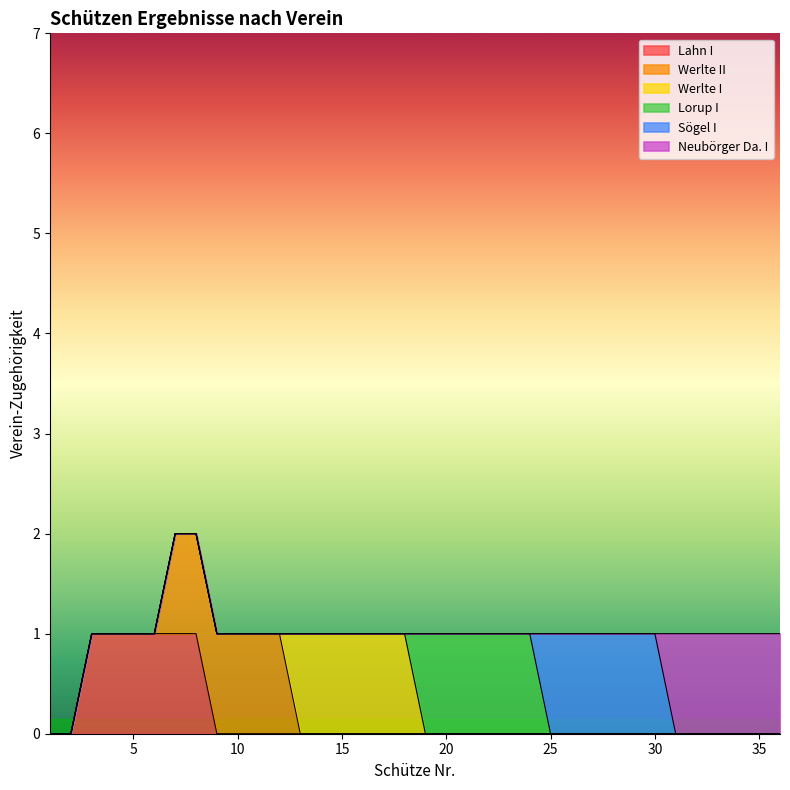

Where is Lahn I nearest to the value 0?

1